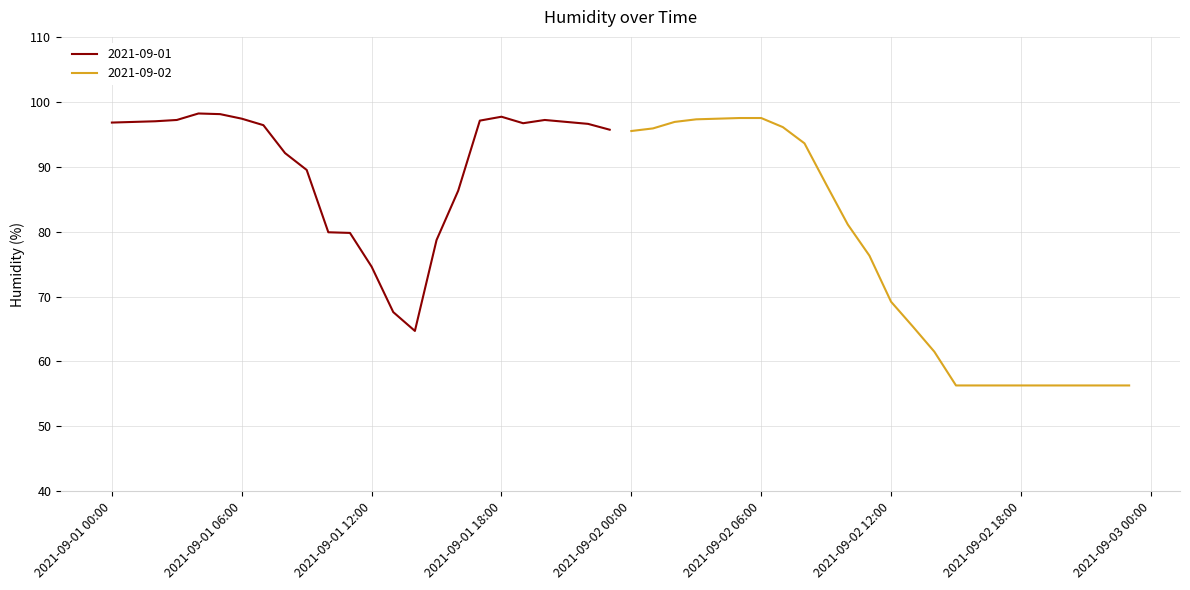

How many categories are shown in the chart?

24